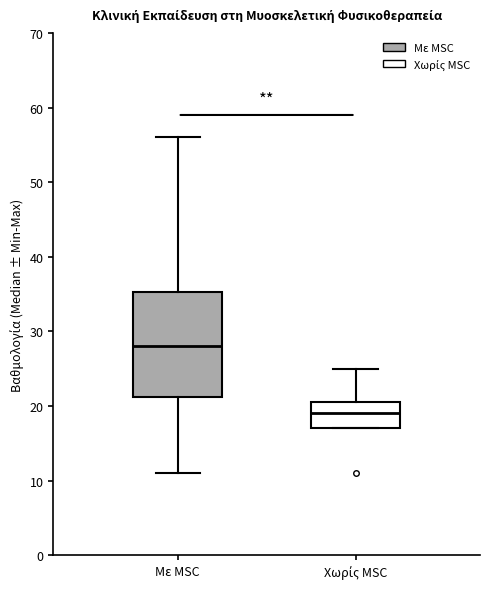

Which box has the highest median line?

Με MSC